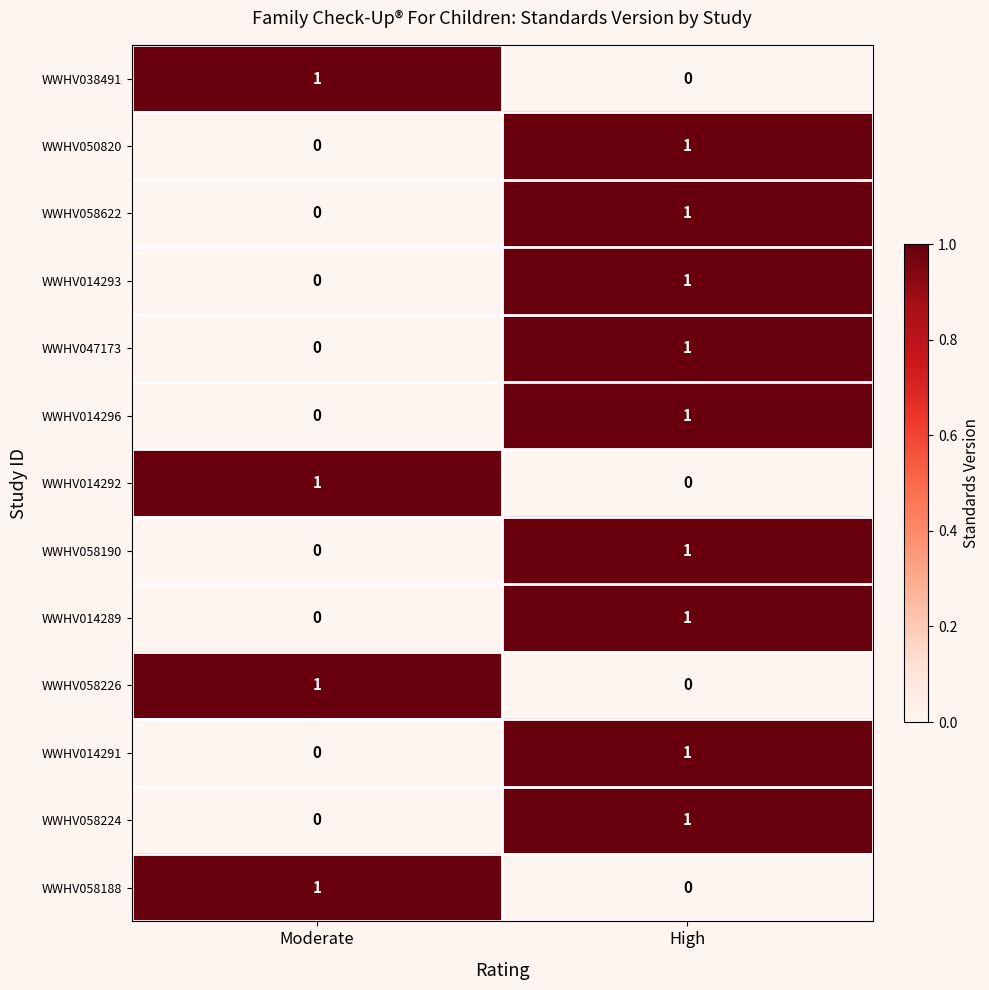

Which category has the lowest value in the WWHV050820 series?

Moderate